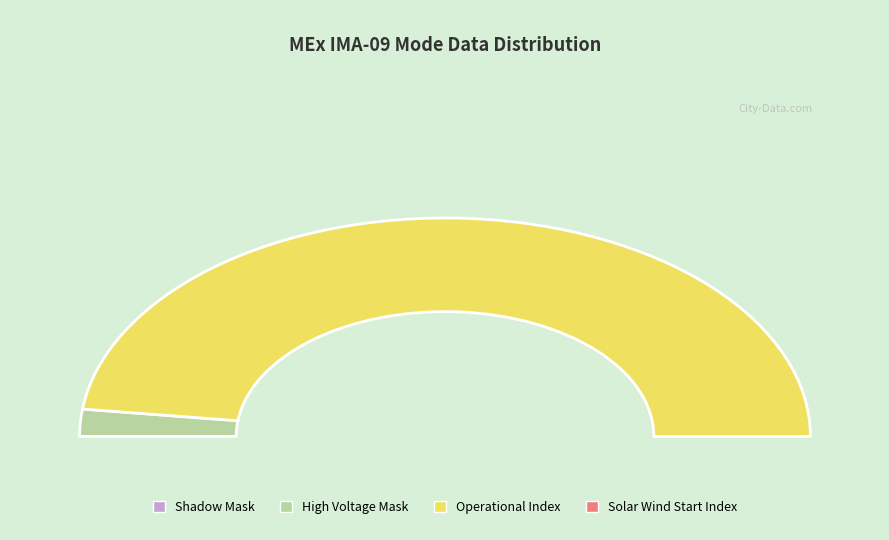

To the nearest percent, what is the difference between the largest and smallest slice percentages?

96%